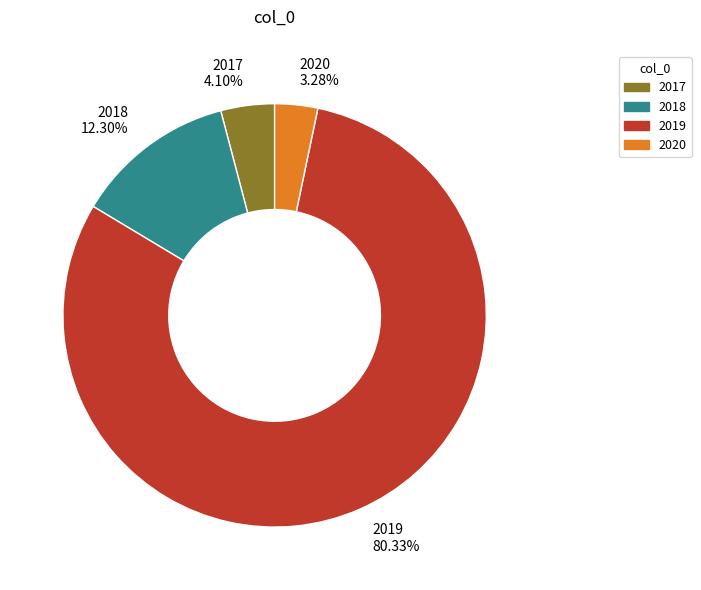

Do 2018 and 2020 together represent more than half of the pie?

No